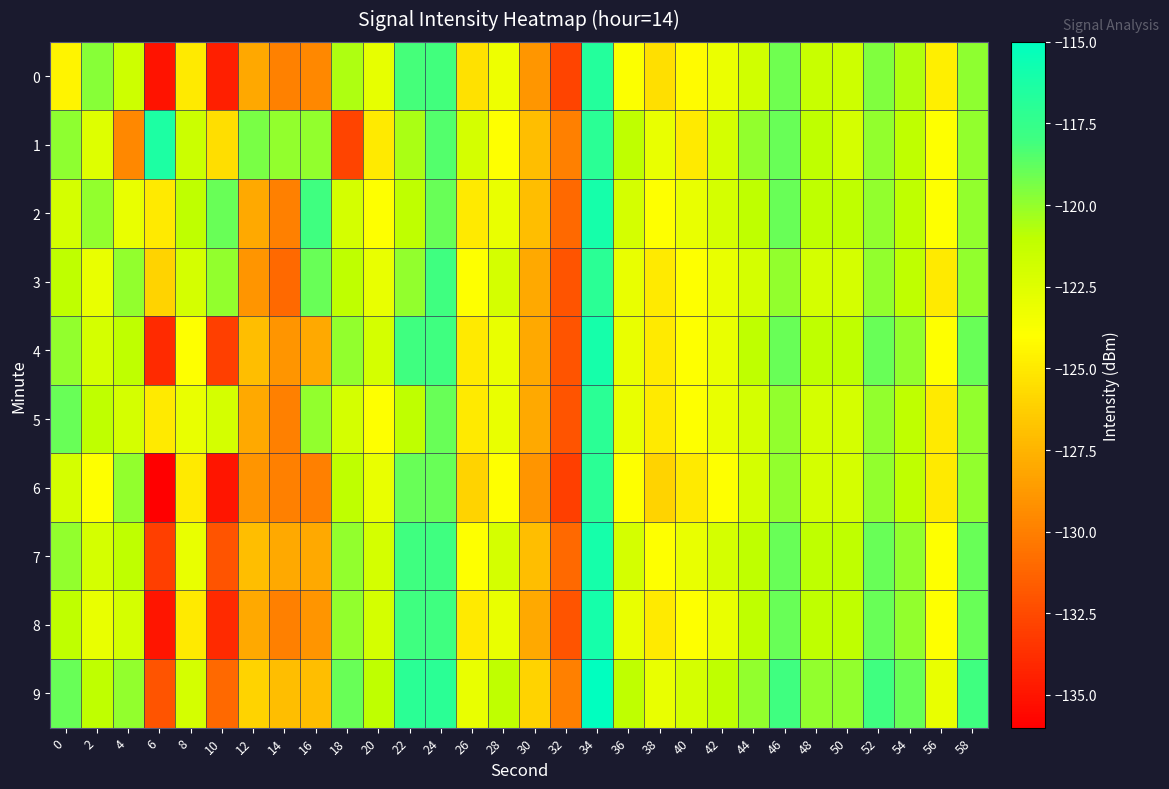

Which series has the widest spread of values?

6